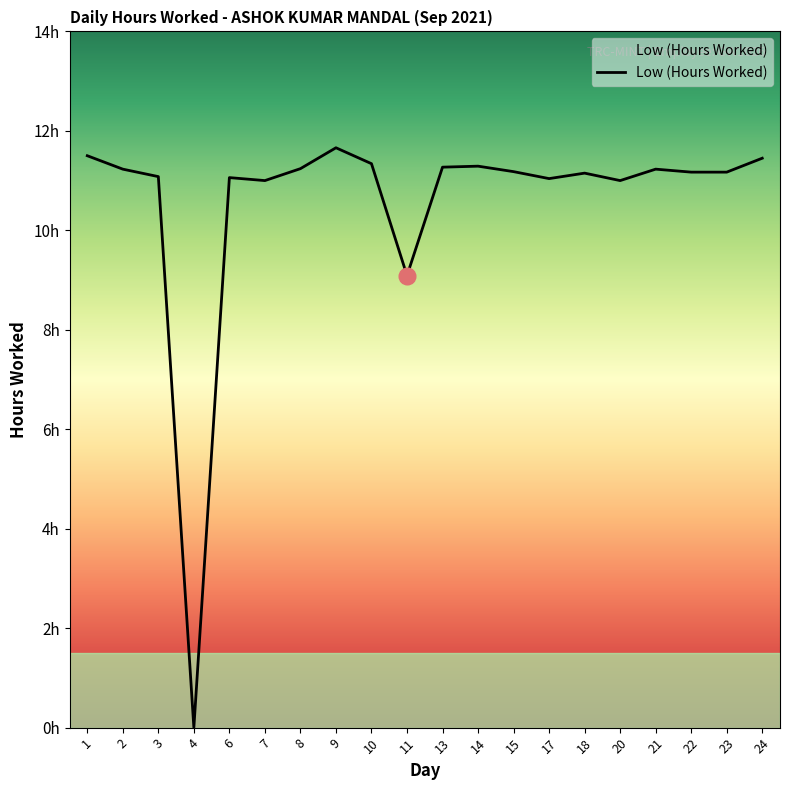

What is the difference between the maximum and minimum values?

11.7